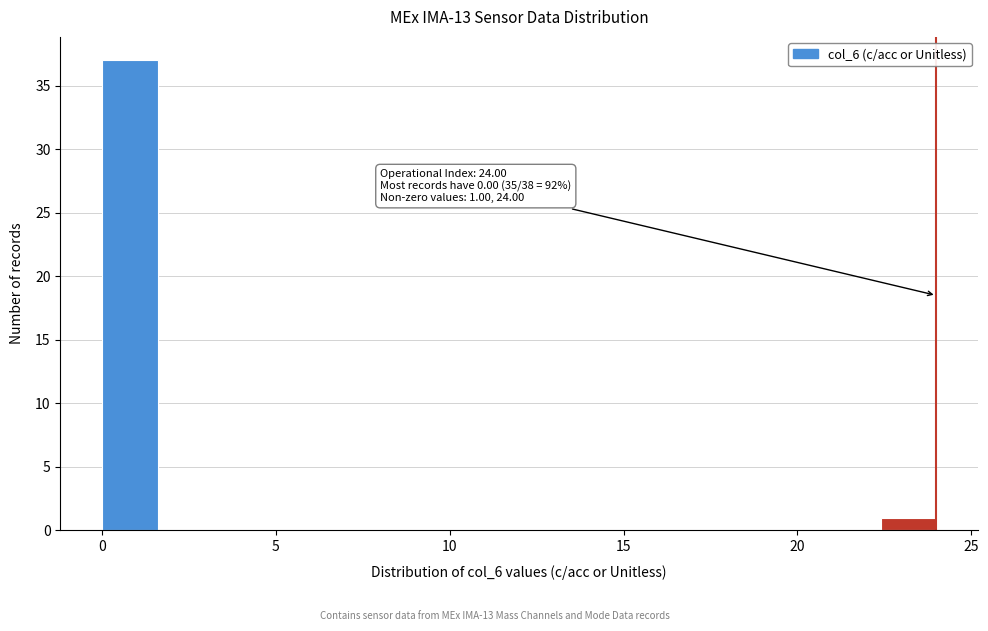

Around what value on the x-axis is the tallest bar? Give the approximate position of its centre, as read against the axis.

1.0